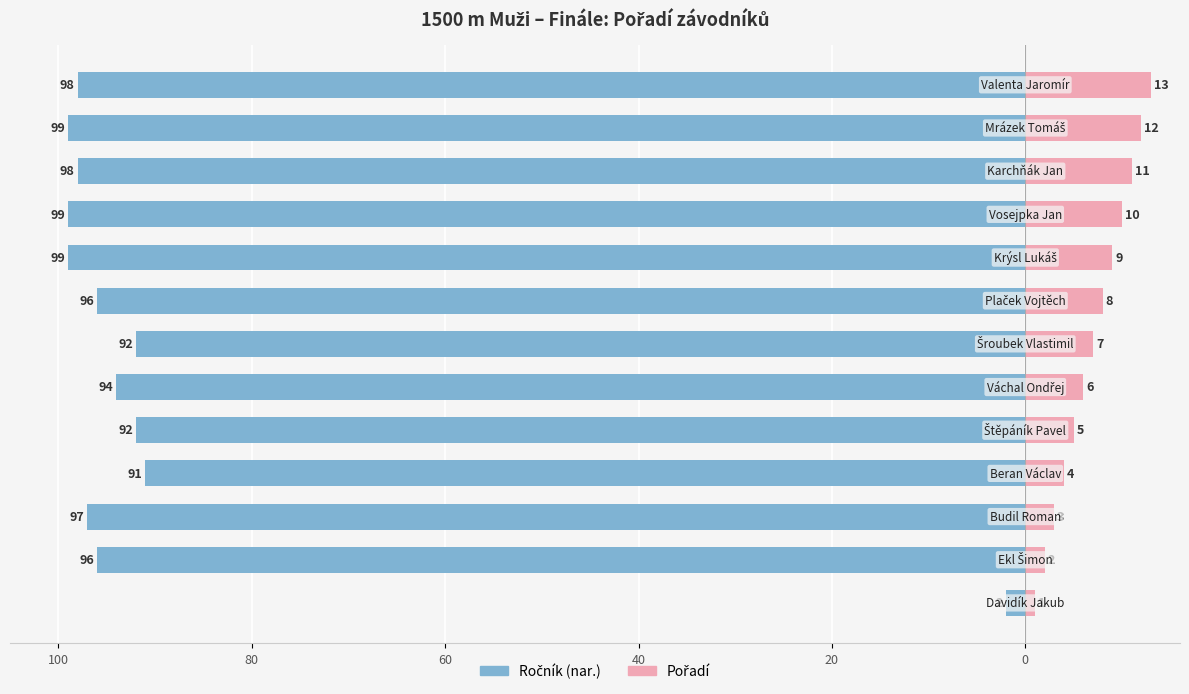

What position from the right is 40?

10